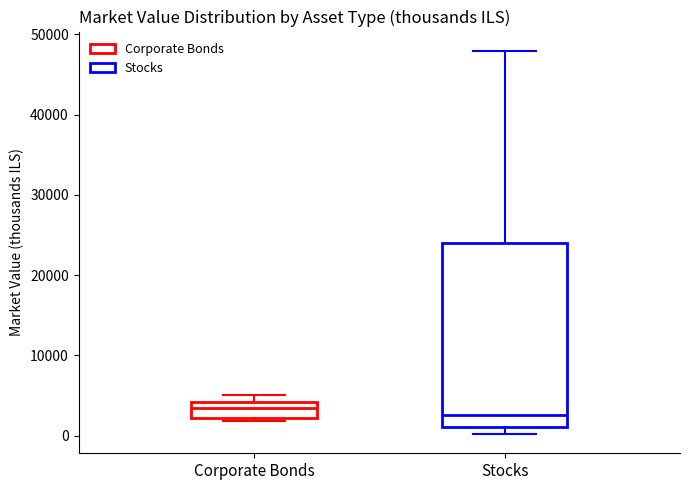

Where is the lower edge of the box for Corporate Bonds on the y-axis? The values are not printed on the chart, so give them approximately, as read against the axis.

2000